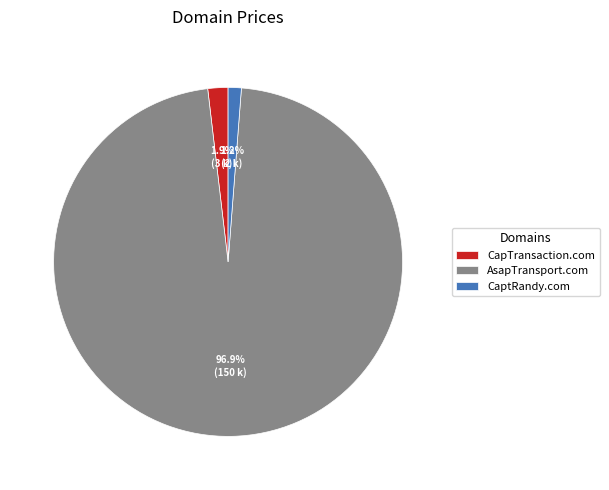

To the nearest percent, what percentage of the pie is CaptRandy.com?

1%